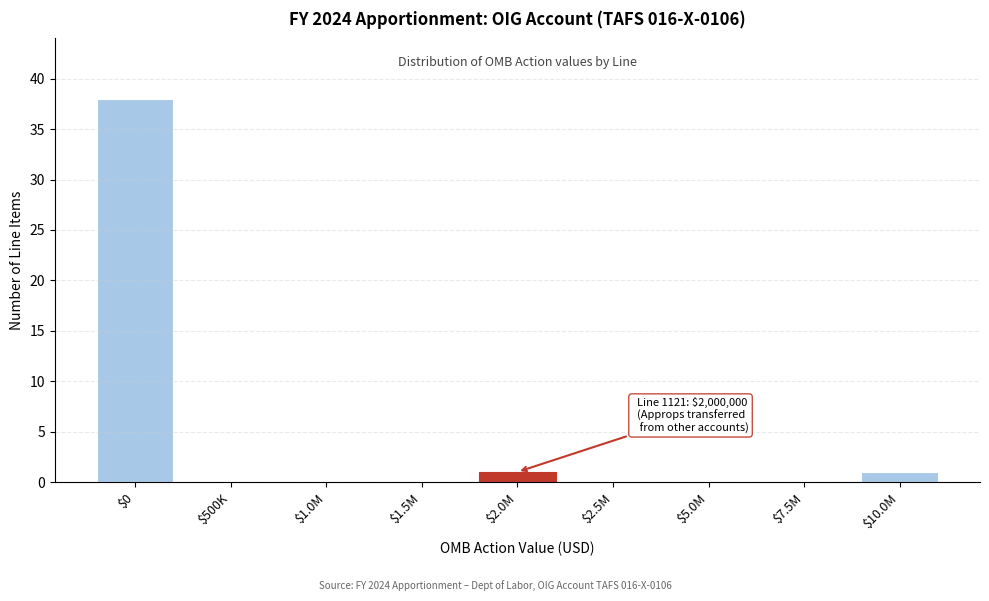

What is the greatest value displayed?

38